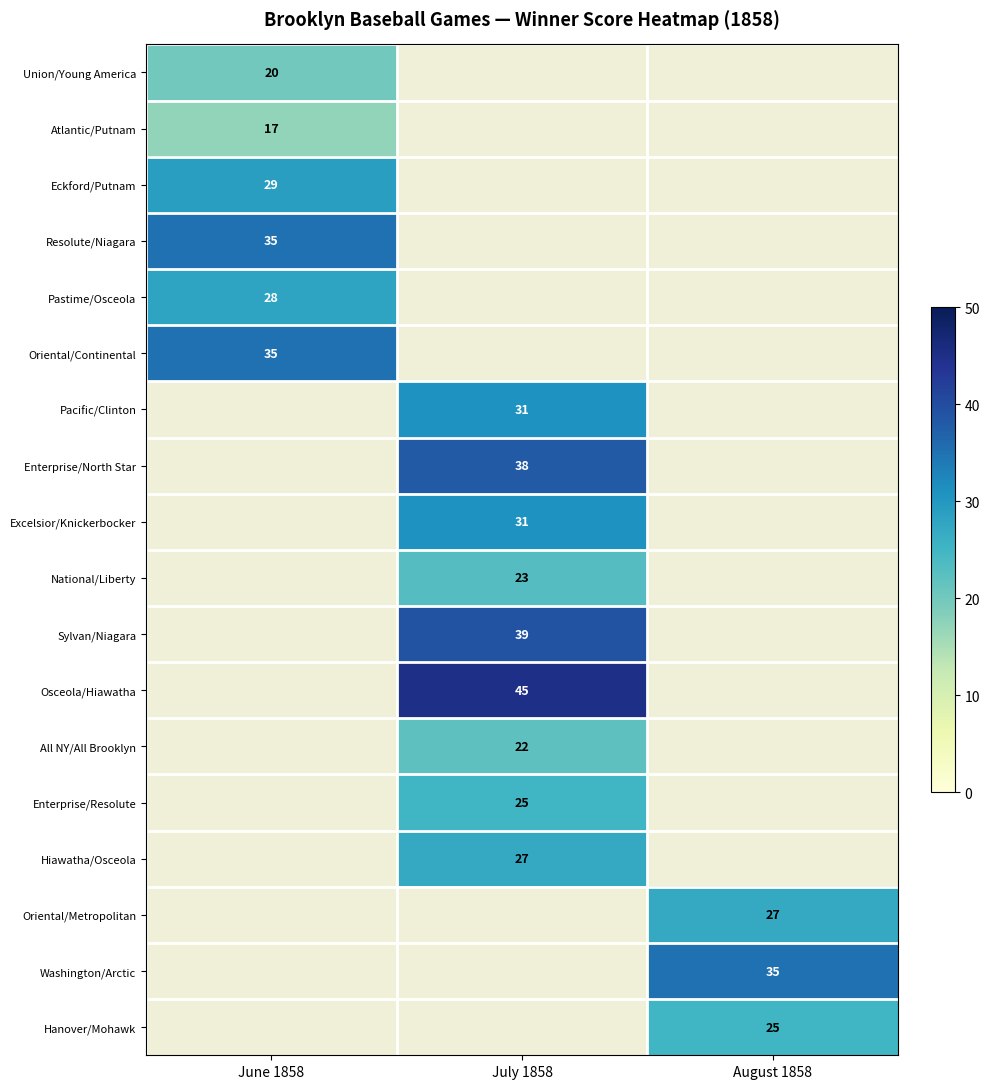

True or false: Enterprise/Resolute has a value of 25 at July 1858.

True